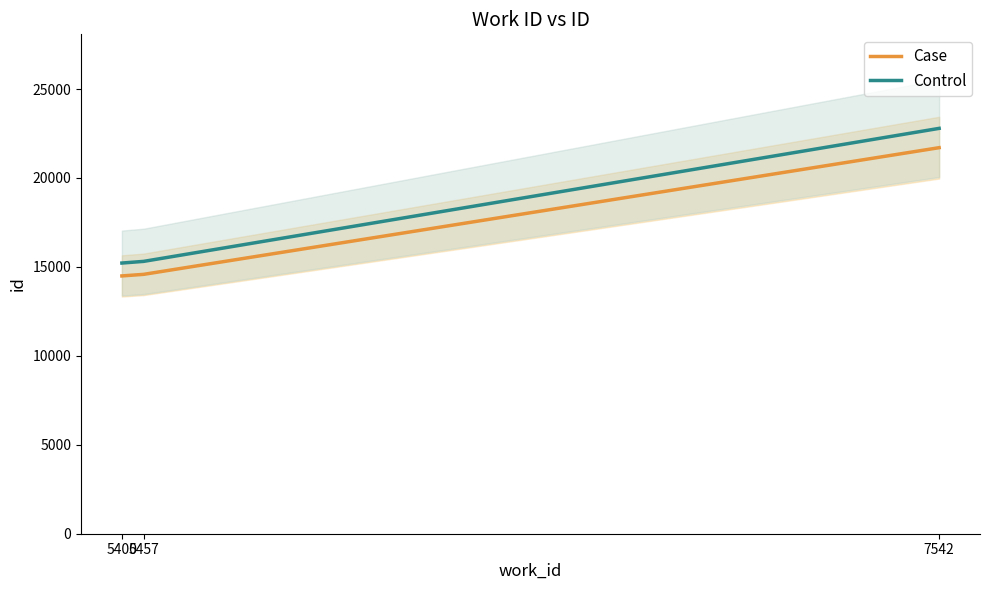

The value of Case at 5457 is 14581.0. True or false?

True